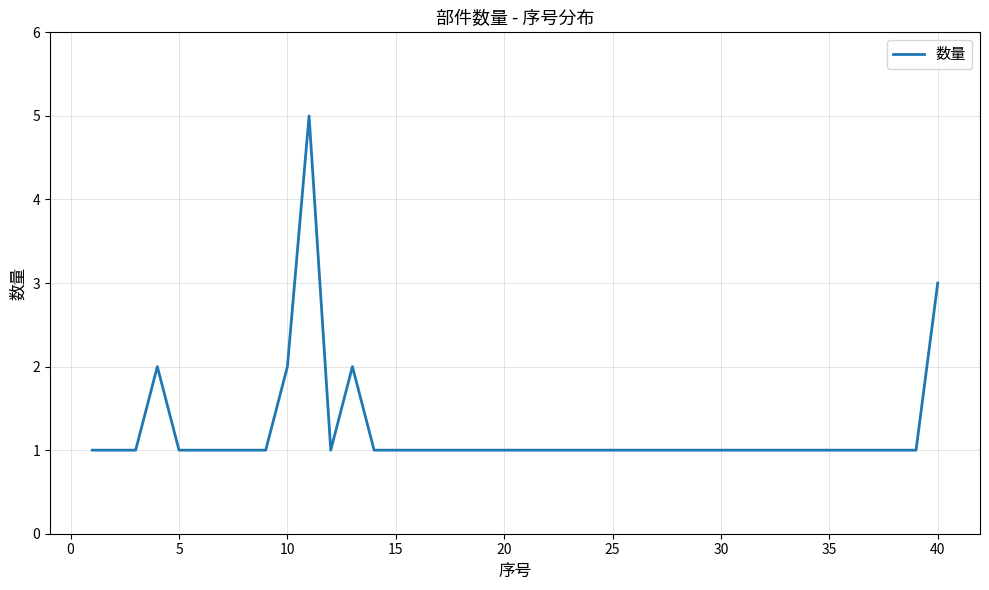

What is the difference between the maximum and minimum values?

4